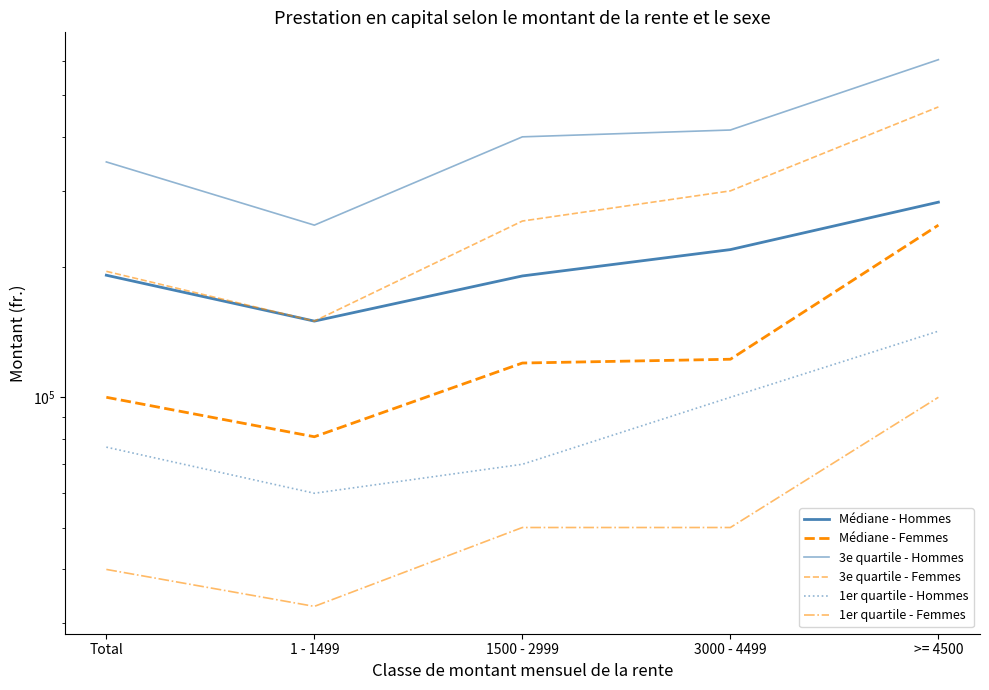

What is the difference between the highest and lowest values at 3000 - 4499?

364806